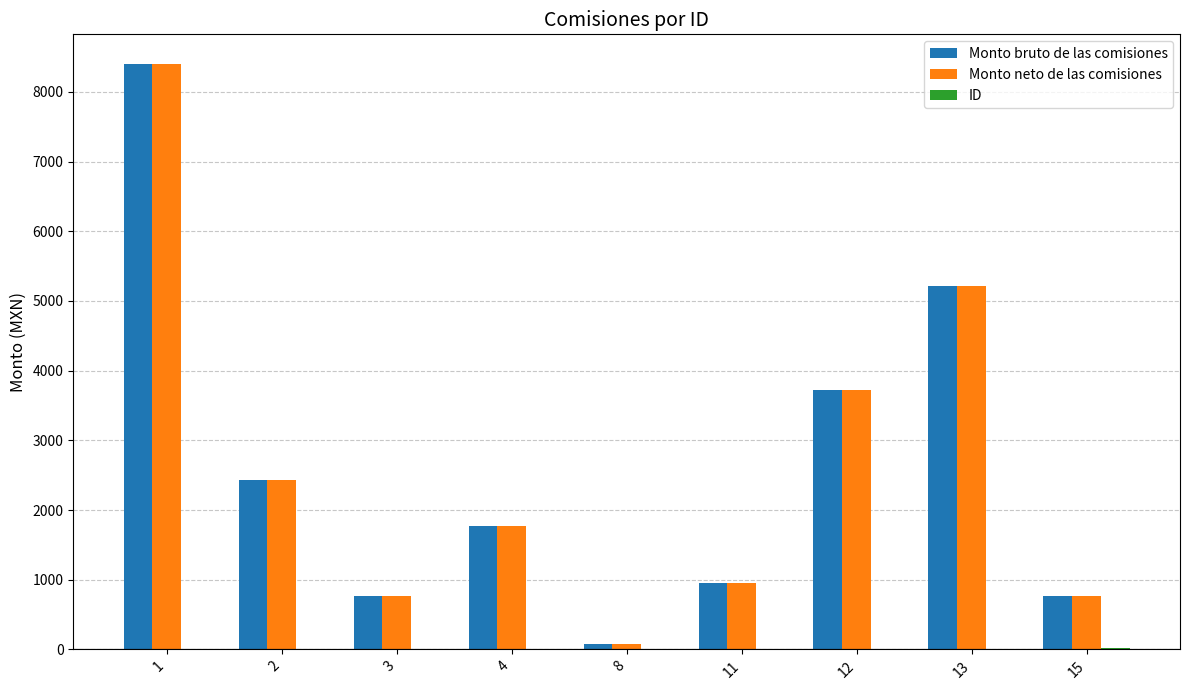

What is the greatest value displayed?

8405.5